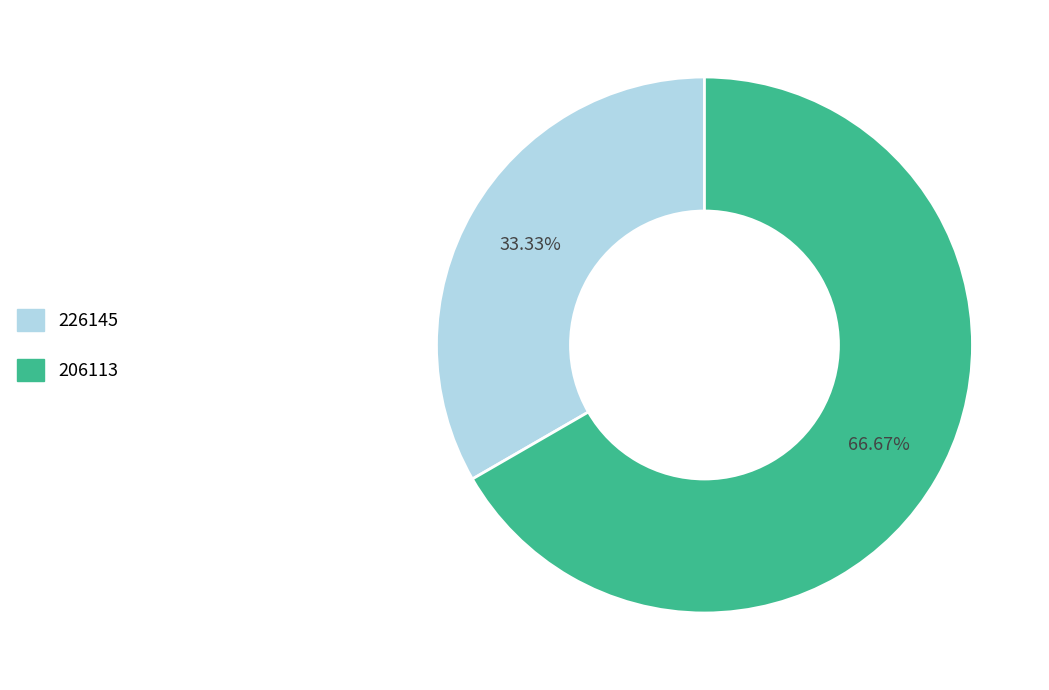

Which slice is the largest?

206113